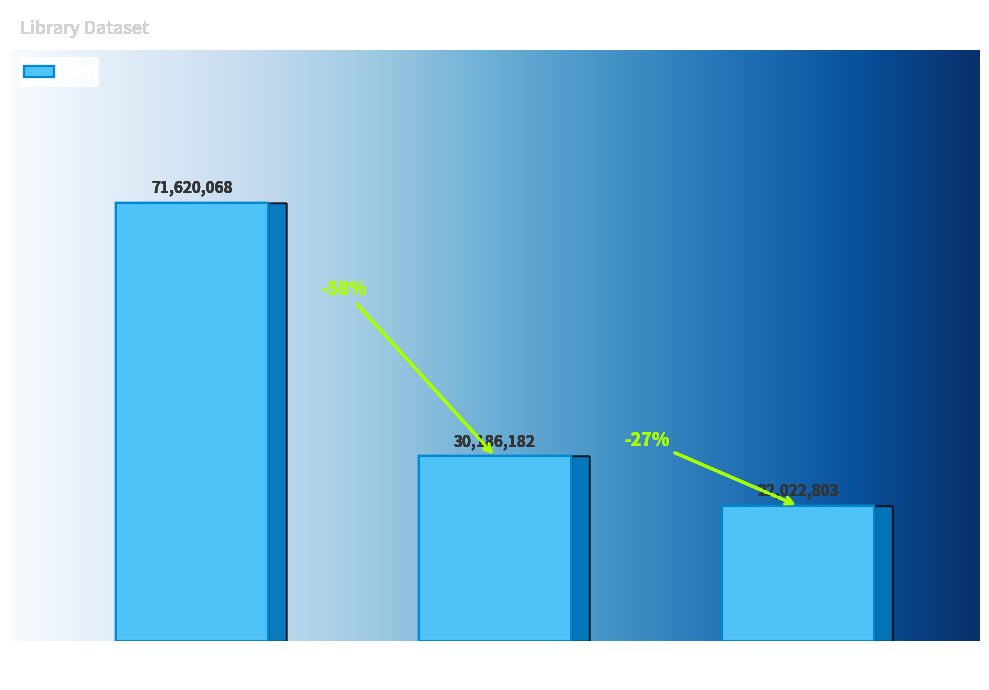

Which has a higher value, Children Playing Before
a Statue of Hercules or Deadly Promises?

Deadly Promises